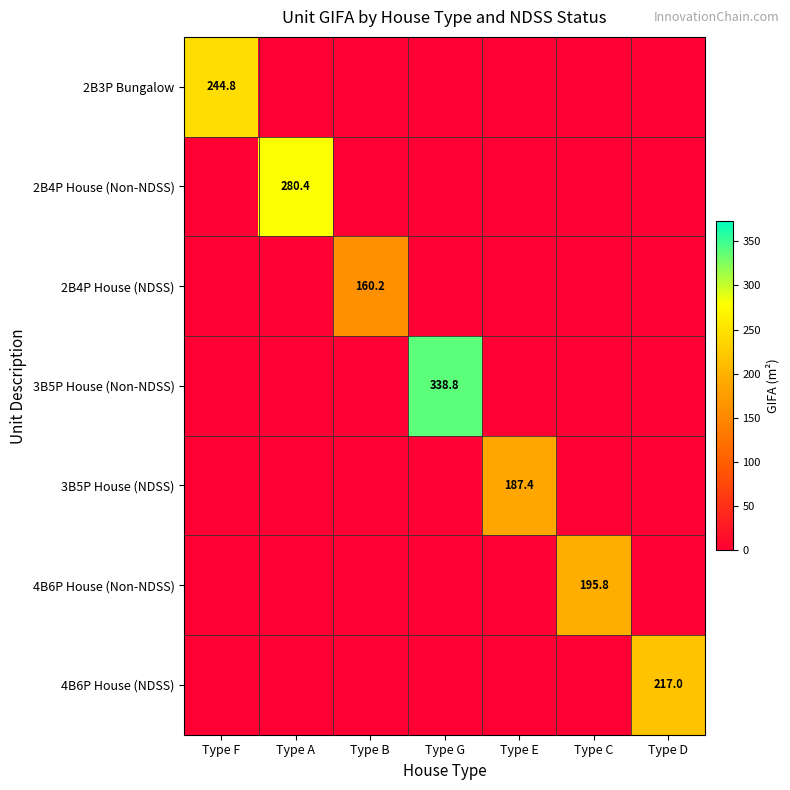

How many series are shown in this chart?

7